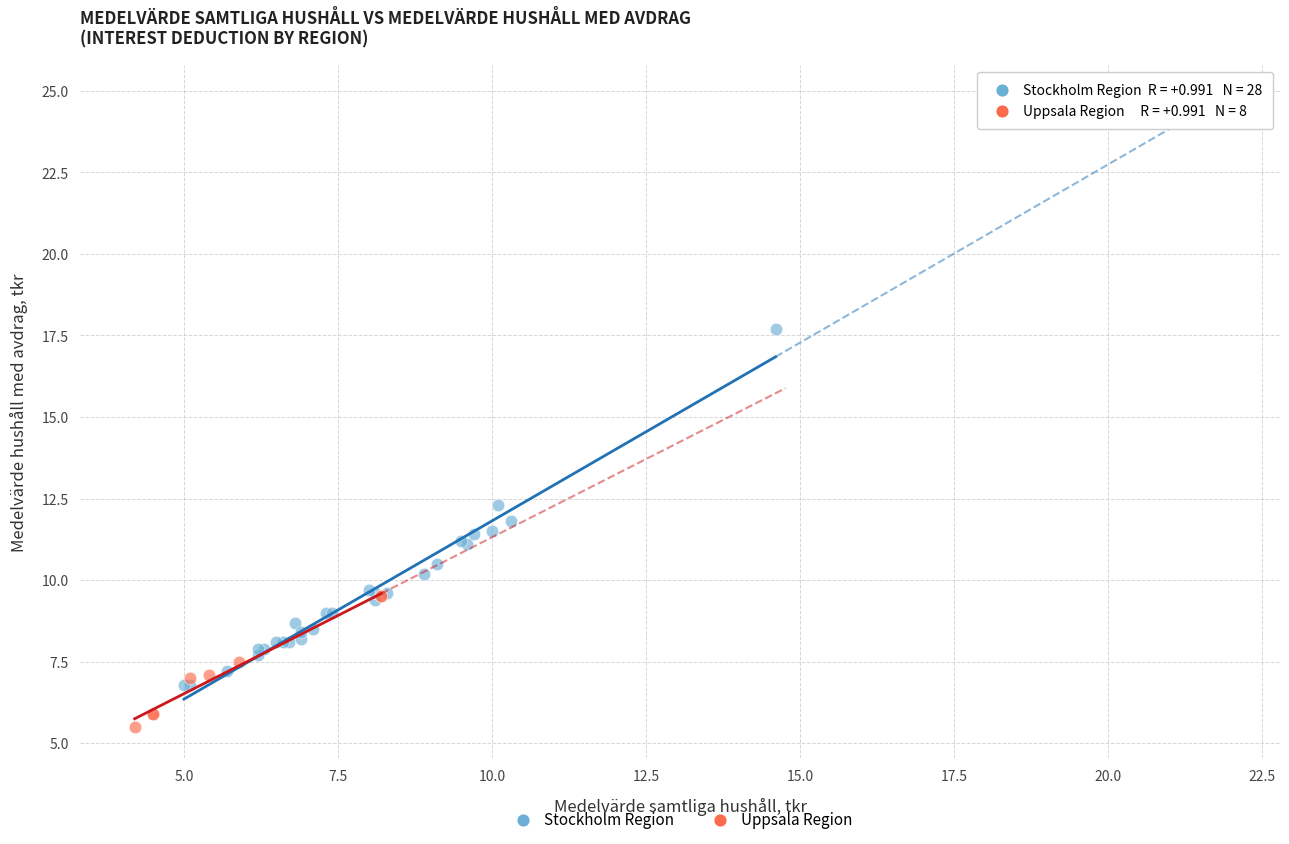

Which series reaches the minimum Y coordinate?

Uppsala Region